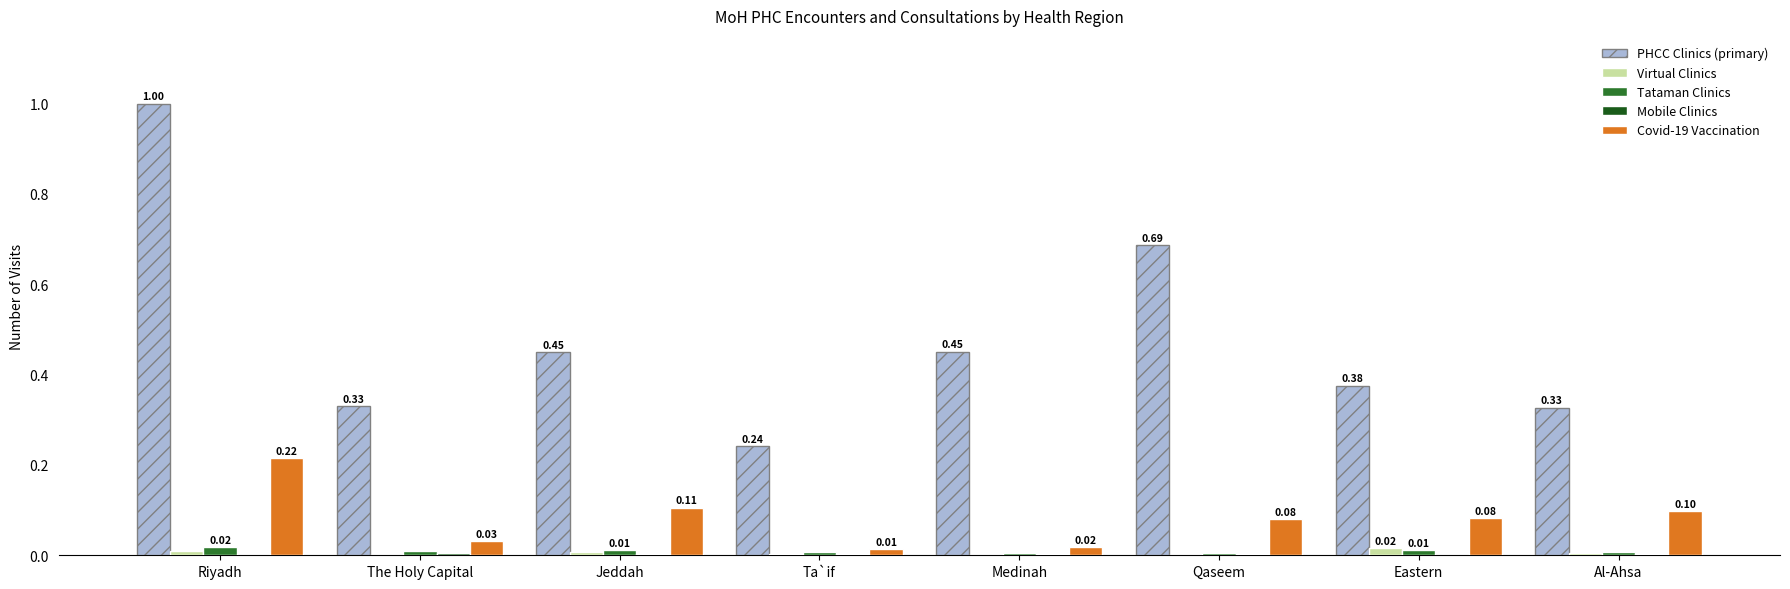

Which category has the highest value across all series?

Riyadh